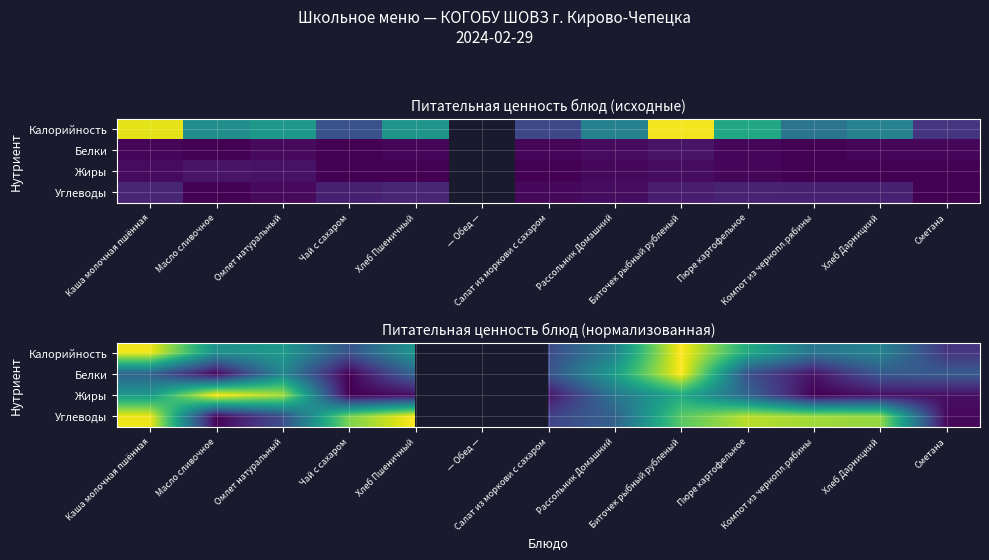

At which category is the sum across all series the highest?

Биточек рыбный рубленый